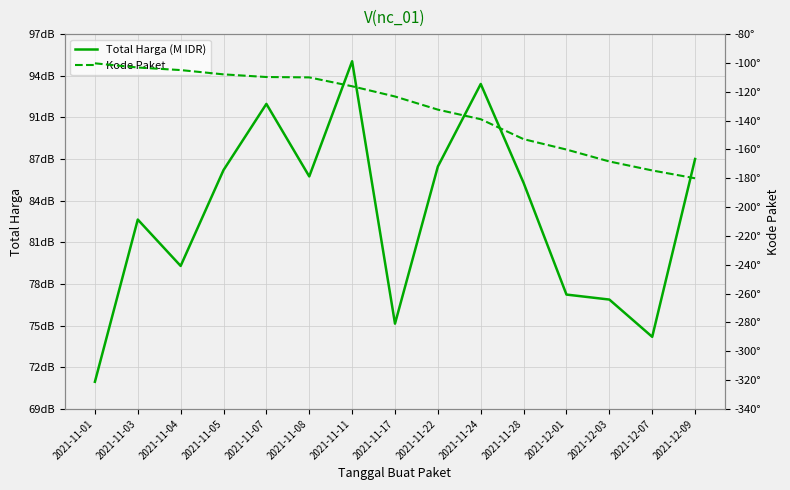

The value of Kode Paket at 2021-11-03 is -163.5. True or false?

False